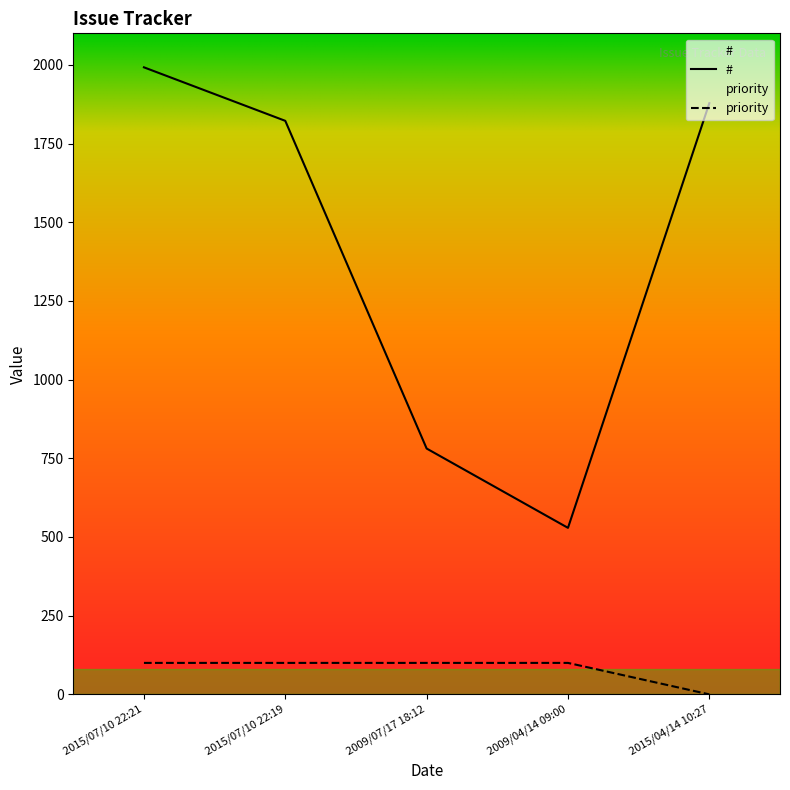

How many data points does each series have?

5